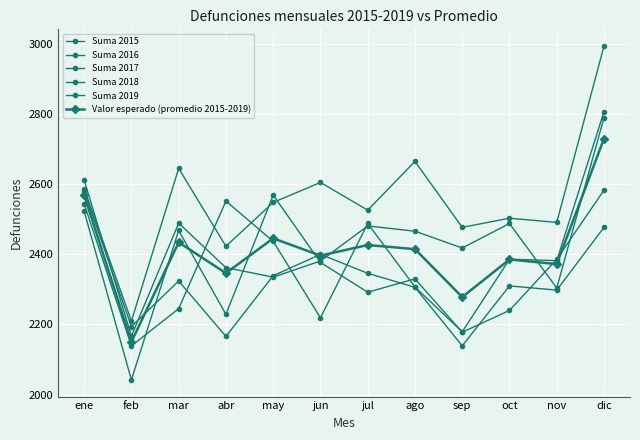

How many categories are shown in the chart?

12